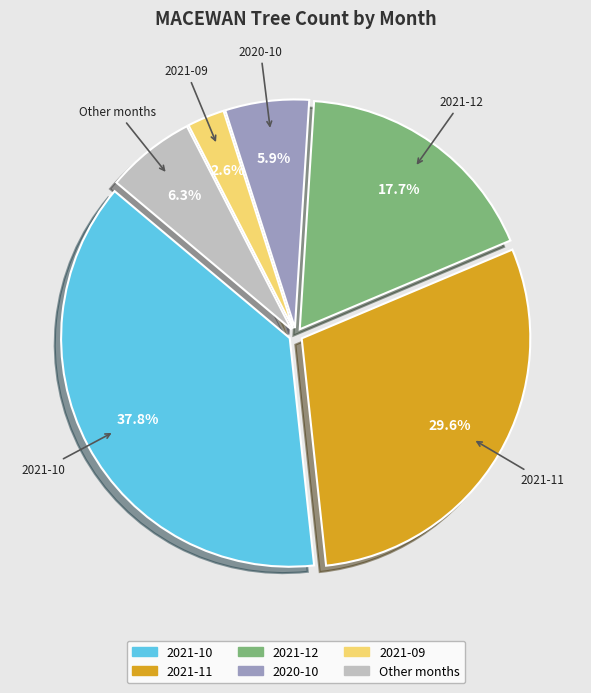

Is there any slice that represents more than half of the pie?

No